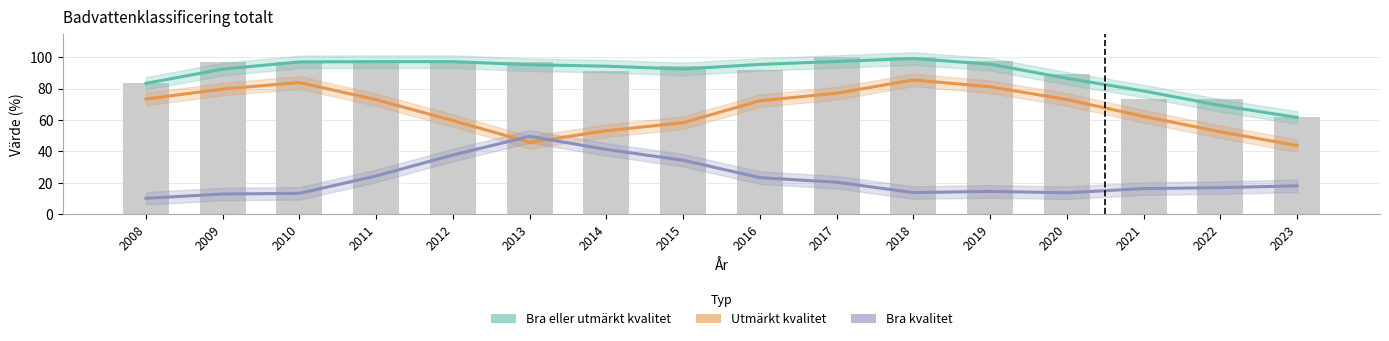

What is the value of the Bra eller utmärkt kvalitet bar at the 11th from the left?

99.1